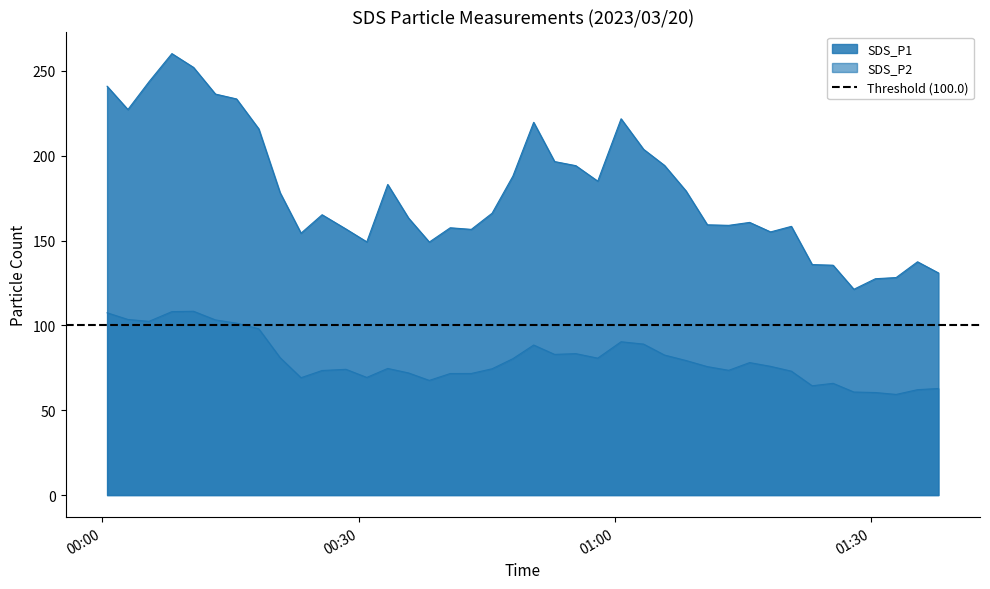

Count the number of data series in this chart.

2